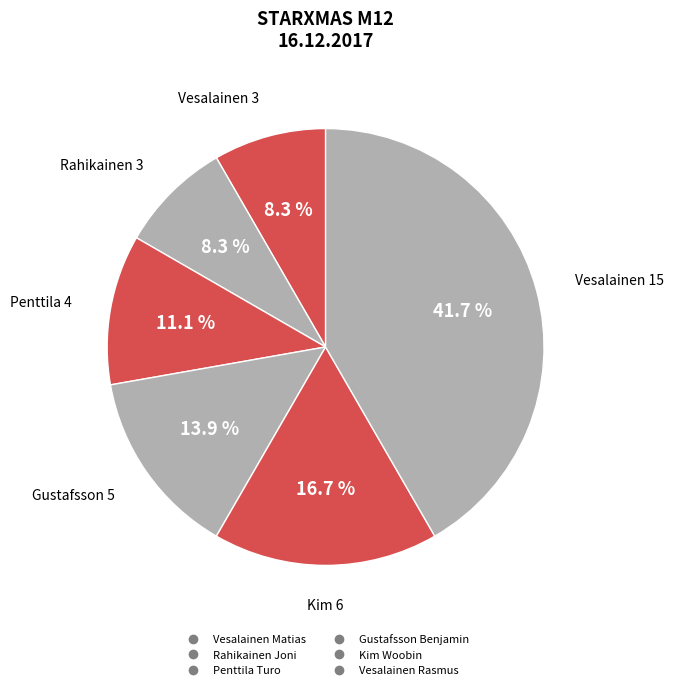

How many segments does this pie chart have?

6